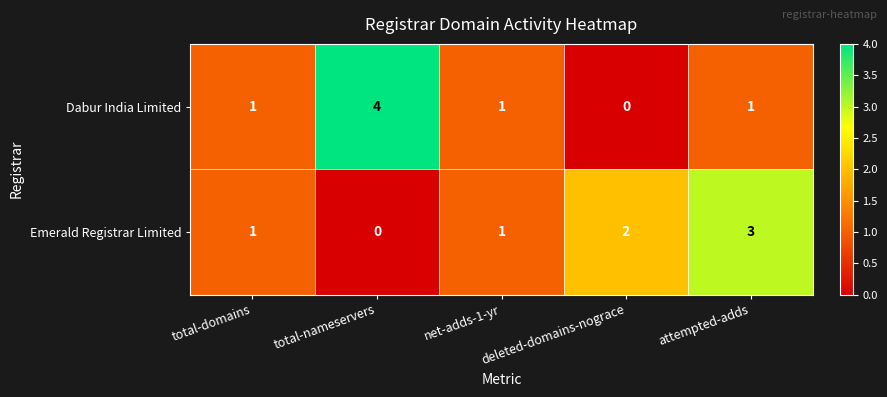

What is the difference between the highest and lowest values at total-nameservers?

4